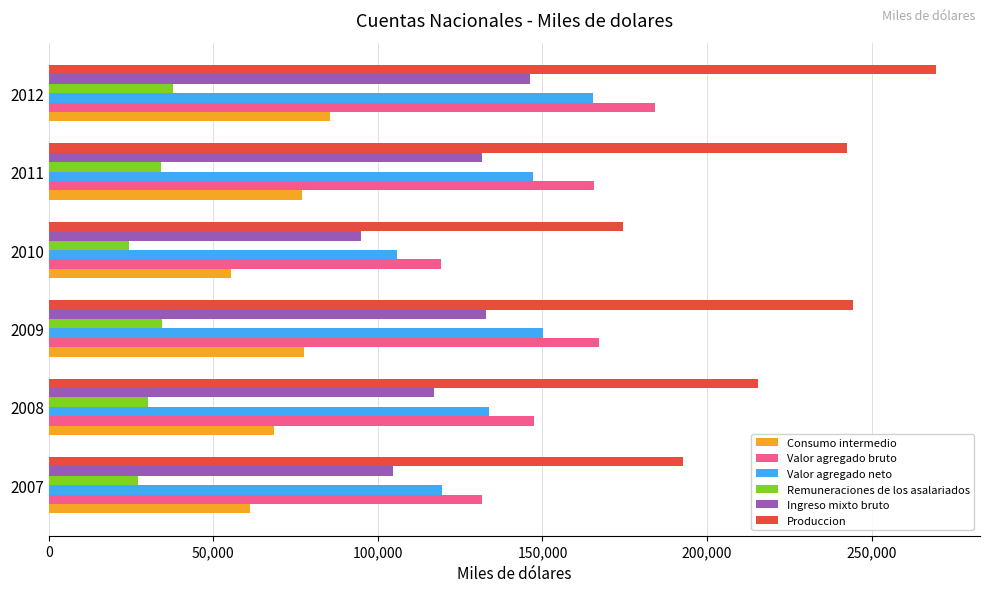

List the series in order of their peak value, lowest first.

Remuneraciones de los asalariados, Consumo intermedio, Ingreso mixto bruto, Valor agregado neto, Valor agregado bruto, Produccion